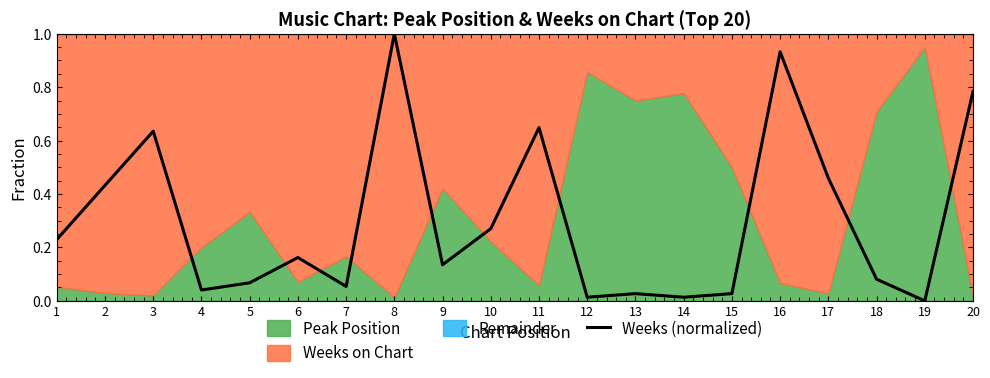

The chart shows a value of 0.0 at 12. True or false?

False